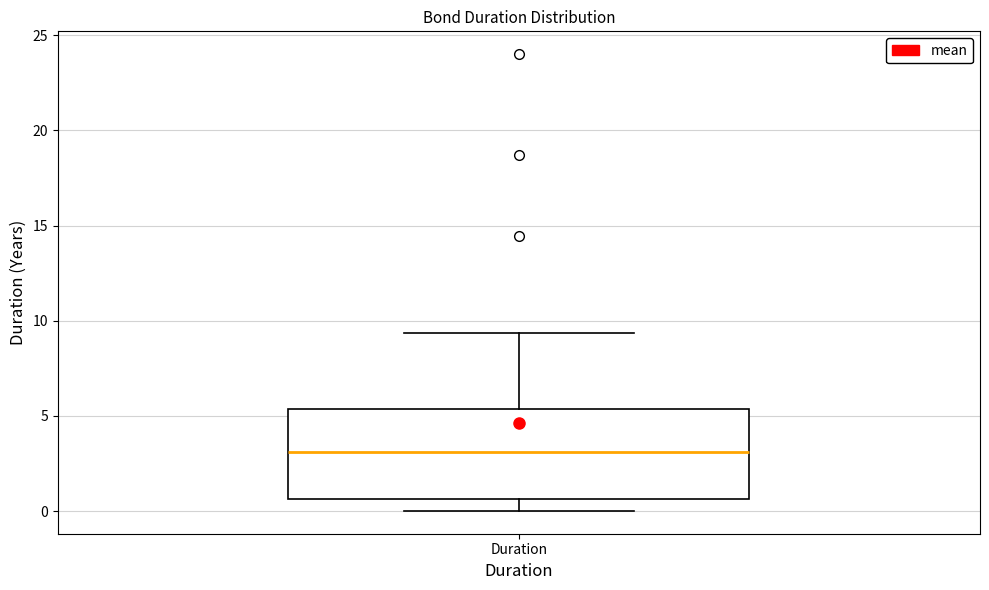

Read this box plot against the y-axis: the position of the median line, the range covered by the box, and the ends of both whiskers. The values are not printed on the chart, so give them approximately, as read against the axis.

median 3.0, box 0.5 to 5.5, whiskers 0.0 to 9.5